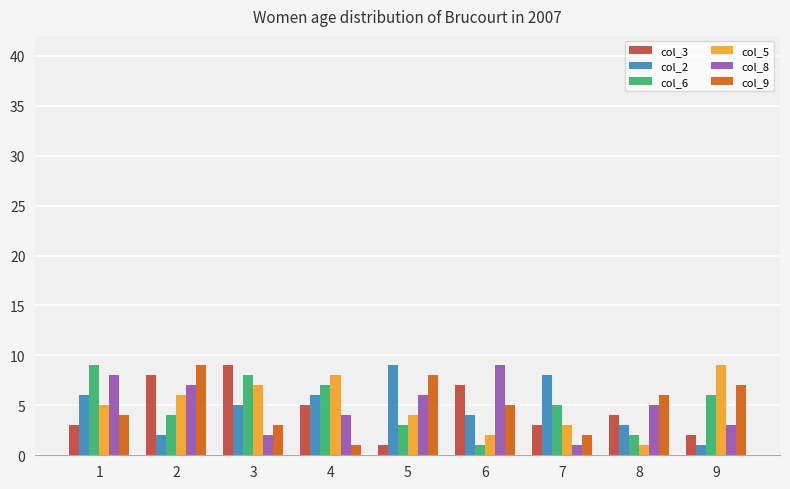

How many series are shown in this chart?

6